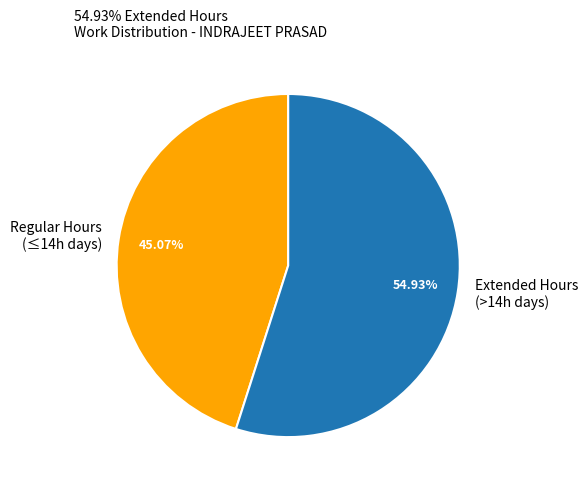

Combined, do Regular Hours (≤14h days) and Extended Hours (>14h days) account for over 50%?

Yes